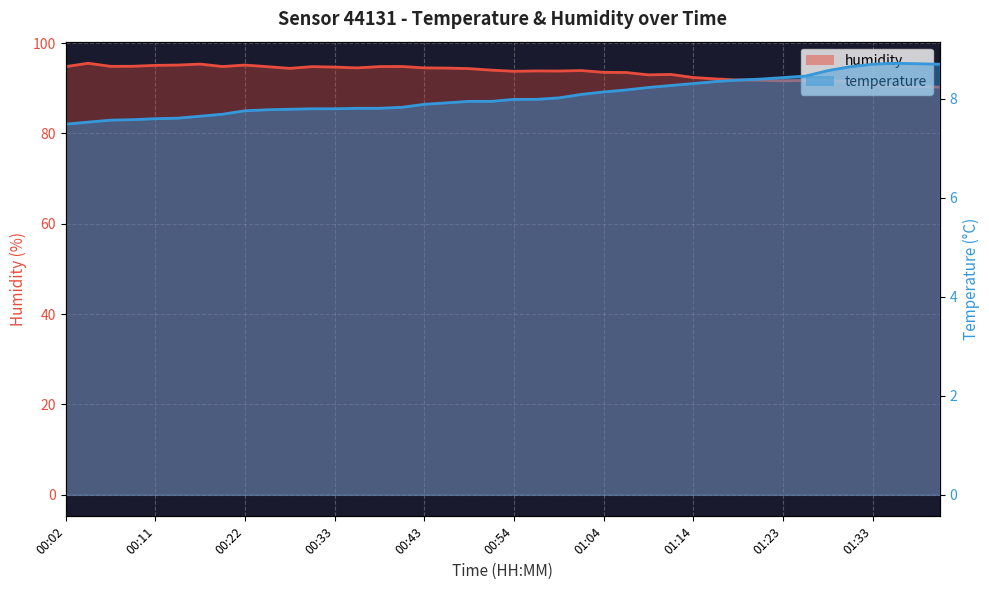

What is the difference between the temperature_line values at 24 and 34?

0.4